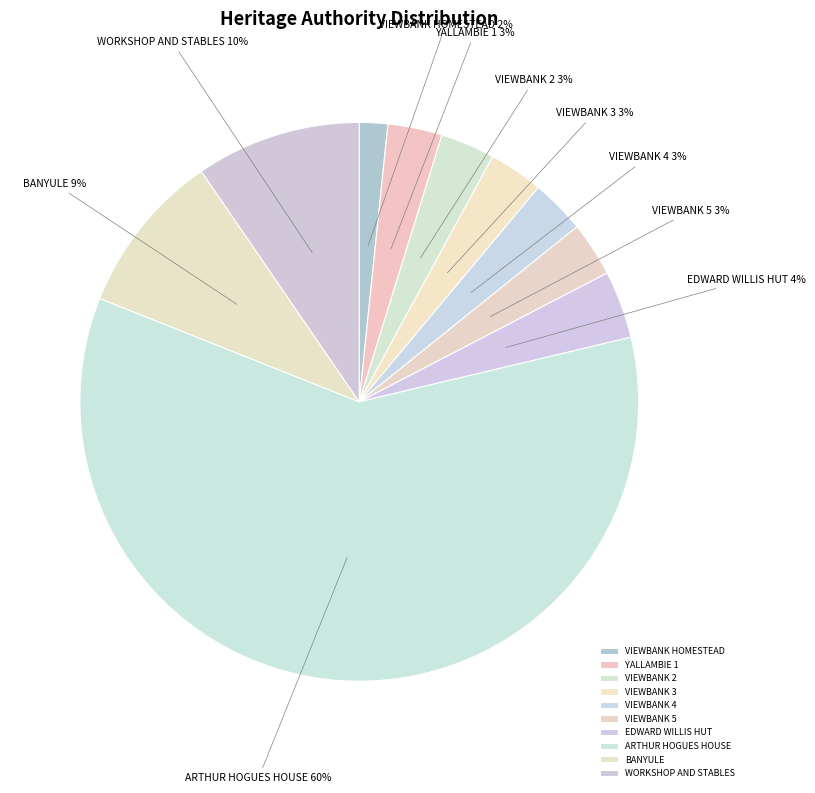

Do WORKSHOP AND STABLES and EDWARD WILLIS HUT together represent more than half of the pie?

No